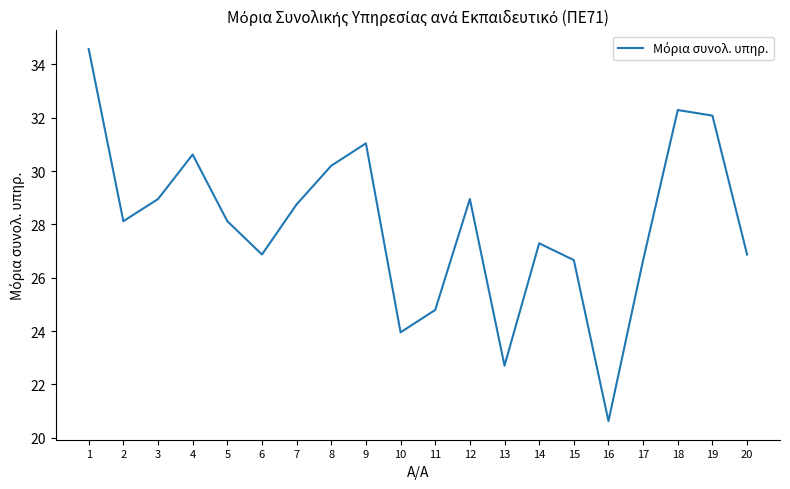

What is the difference between the values at 4 and 1?

4.0